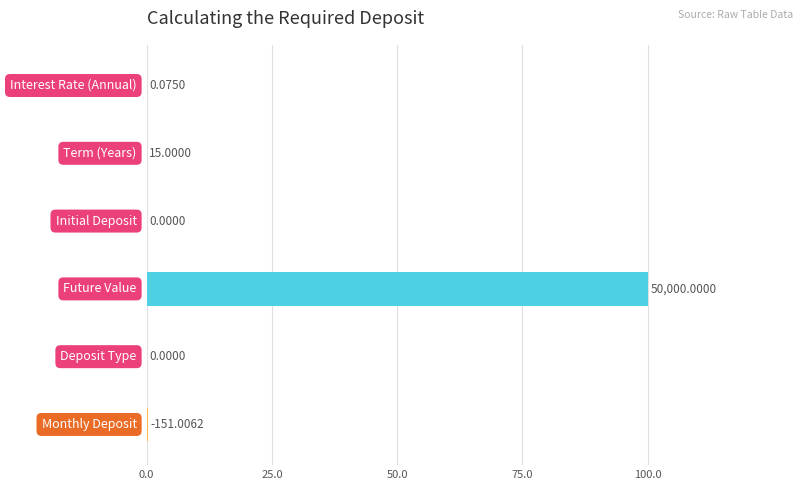

What is the sum of all values?

100.3